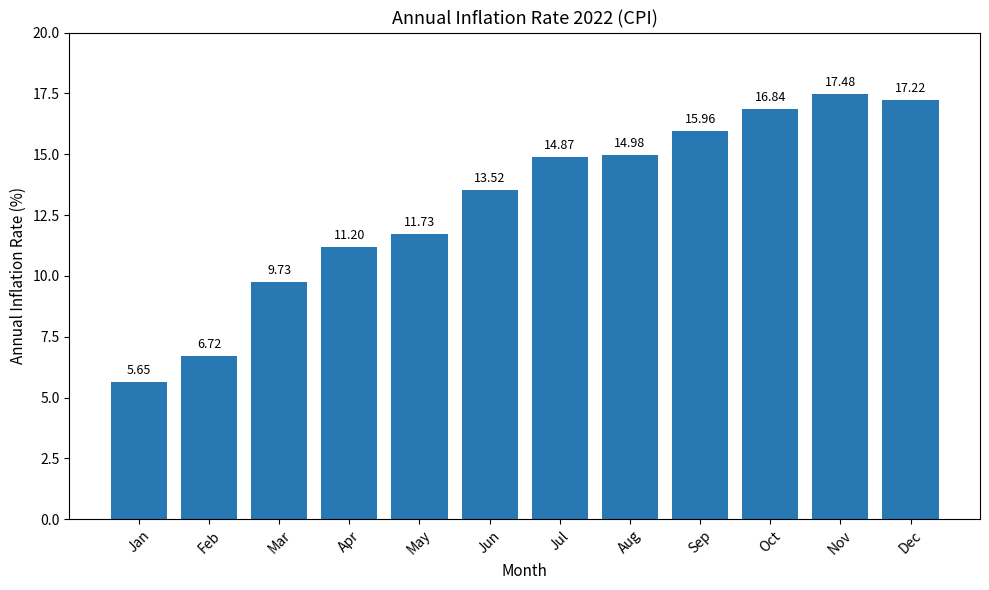

List the labels in order of value, largest first.

Nov, Dec, Oct, Sep, Aug, Jul, Jun, May, Apr, Mar, Feb, Jan